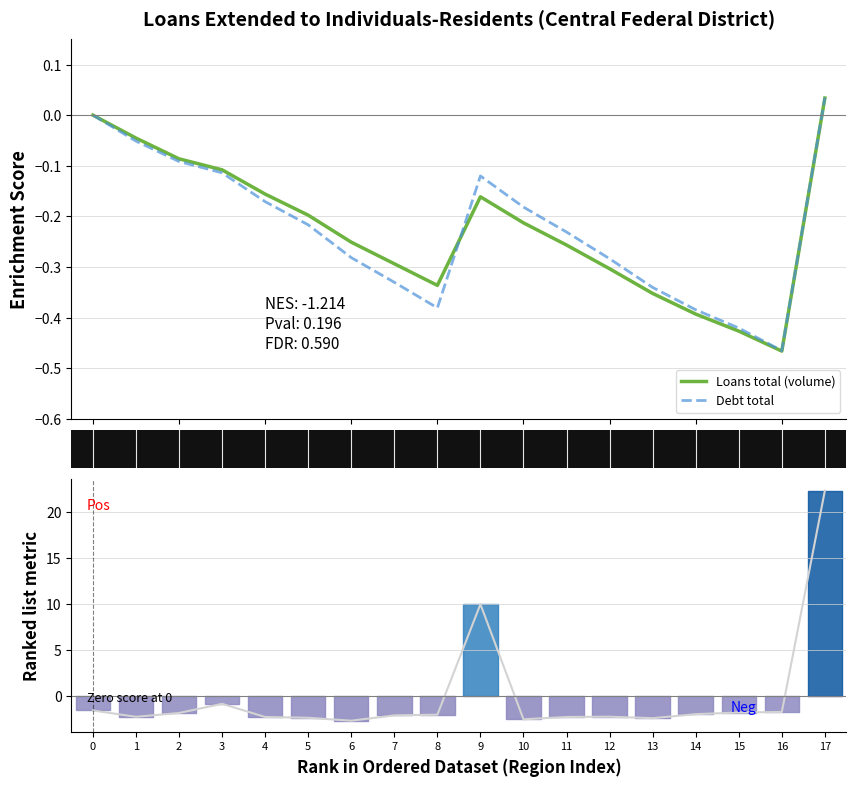

Read the Loans total (volume) value at 12.

-0.3